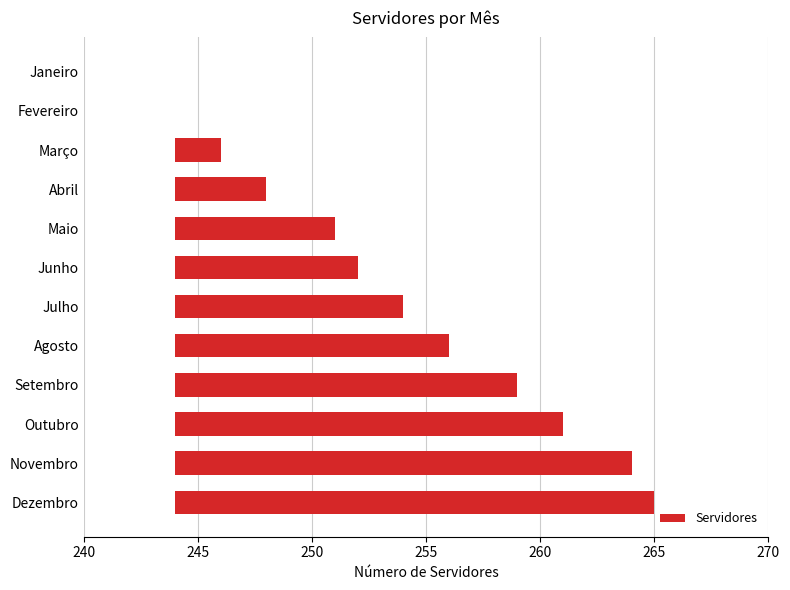

The value at Dezembro is 33. True or false?

False